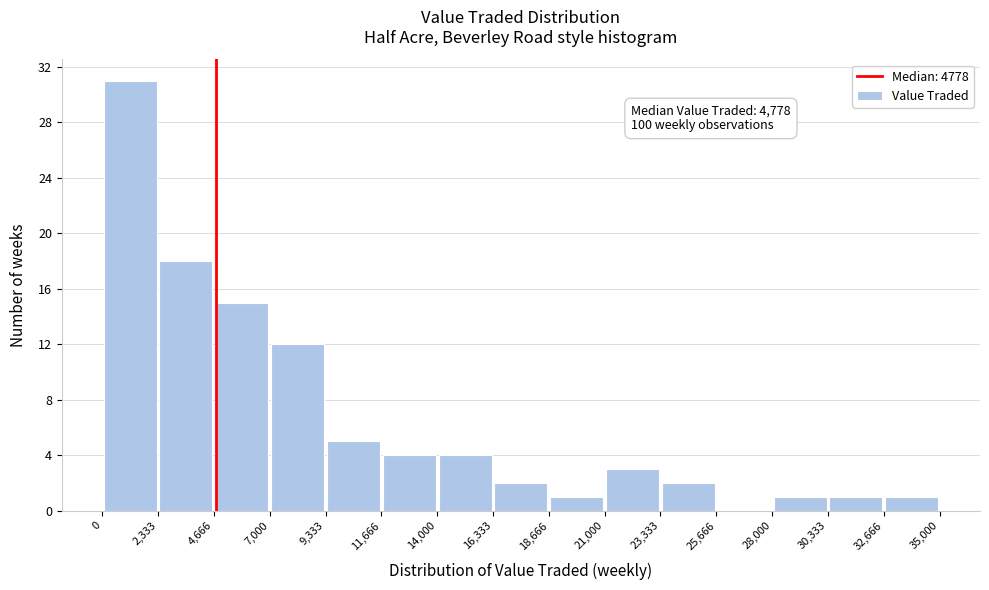

Which range on the x-axis has the tallest bar?

0 to 2,333